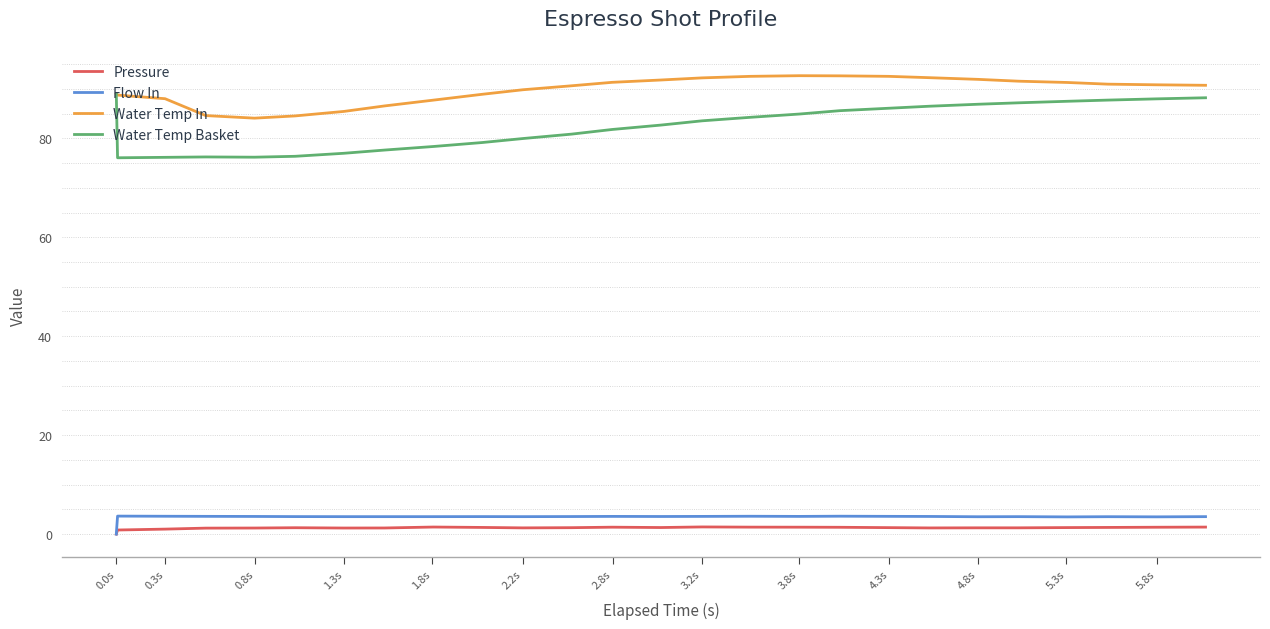

Which series has the largest range (max minus min)?

Water Temp Basket